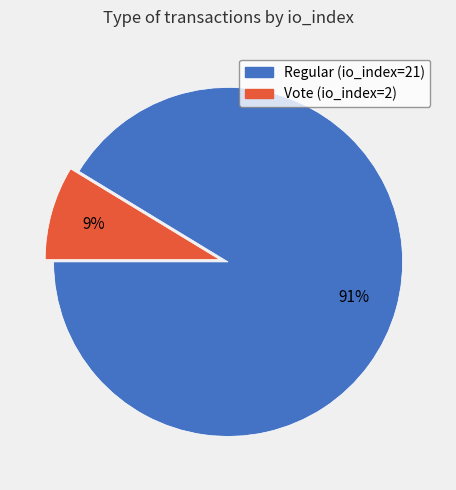

Rank the categories by value from highest to lowest.

Regular (io_index=21), Vote (io_index=2)